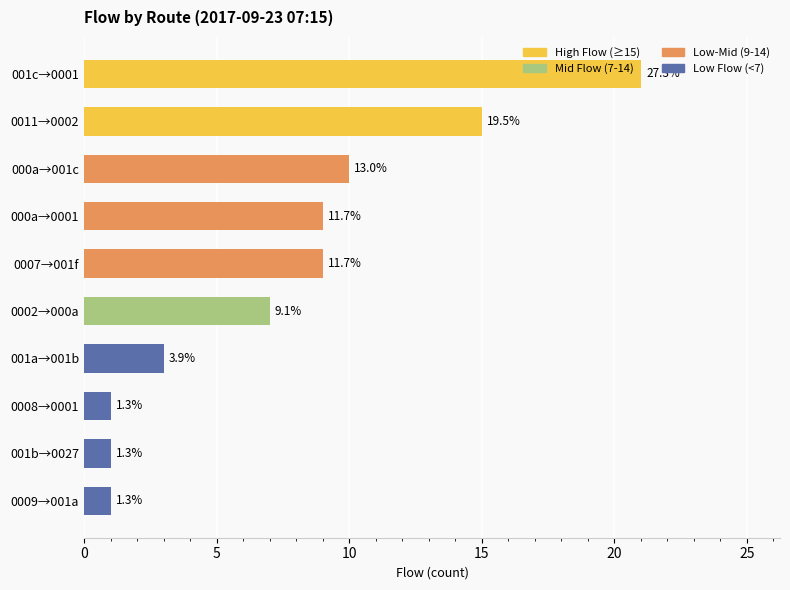

What is the greatest value displayed?

21